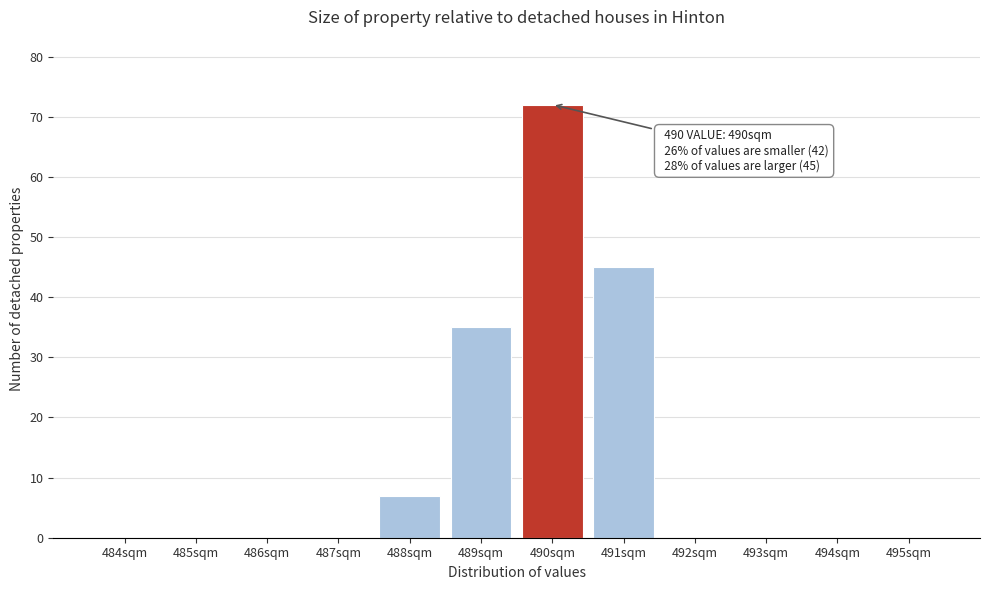

Which range on the x-axis has the tallest bar?

489.5 to 490.5